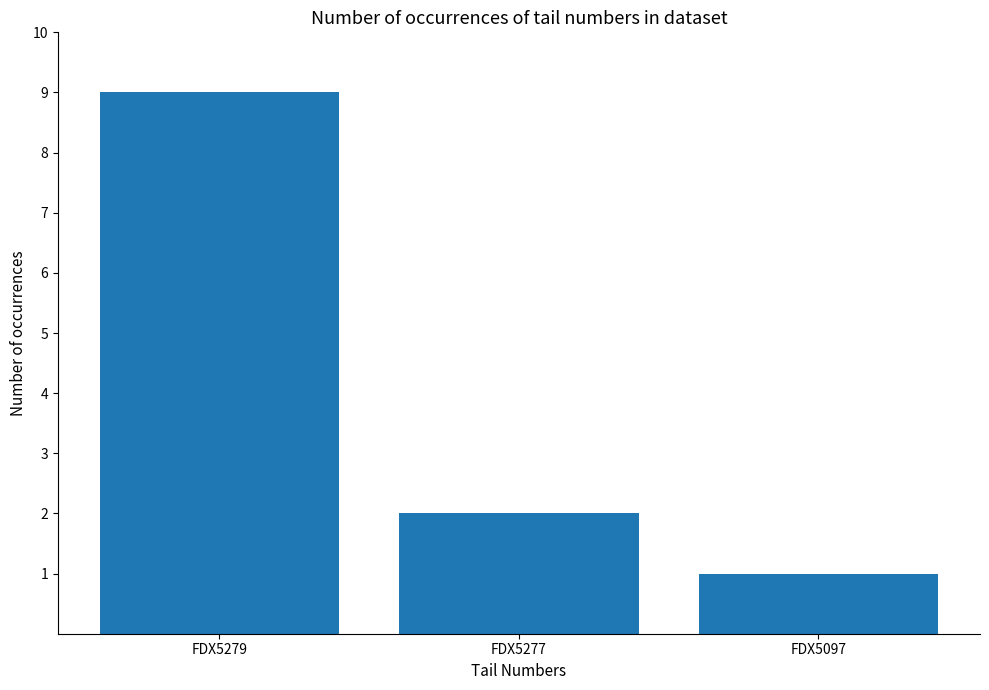

Read the value at FDX5277.

2